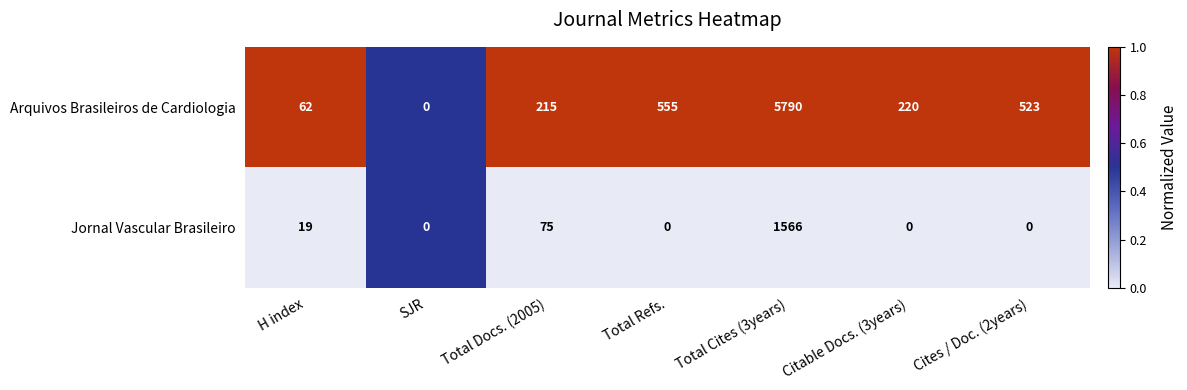

What is the total value across all series at Cites / Doc. (2years)?

523